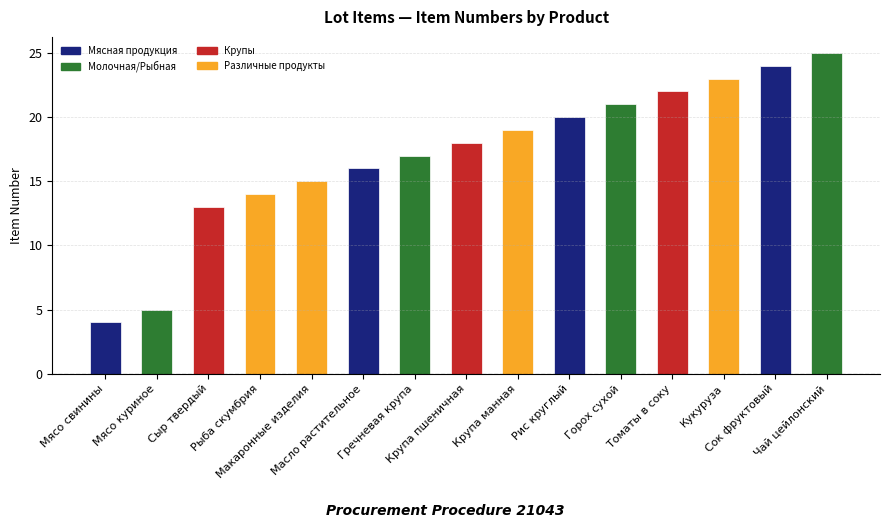

How many bars are there in total?

15